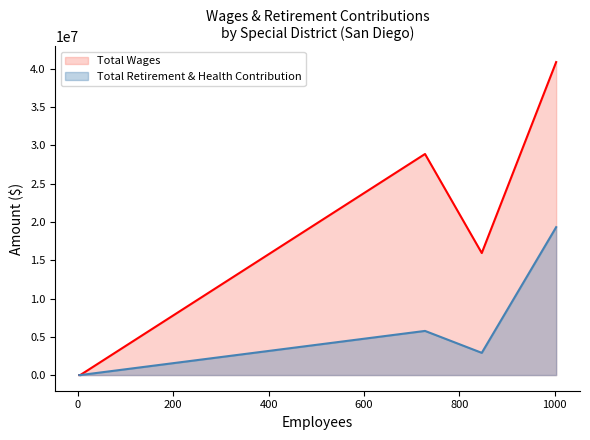

List the series in order of their peak value, highest first.

Total Wages, Total Retirement & Health Contribution